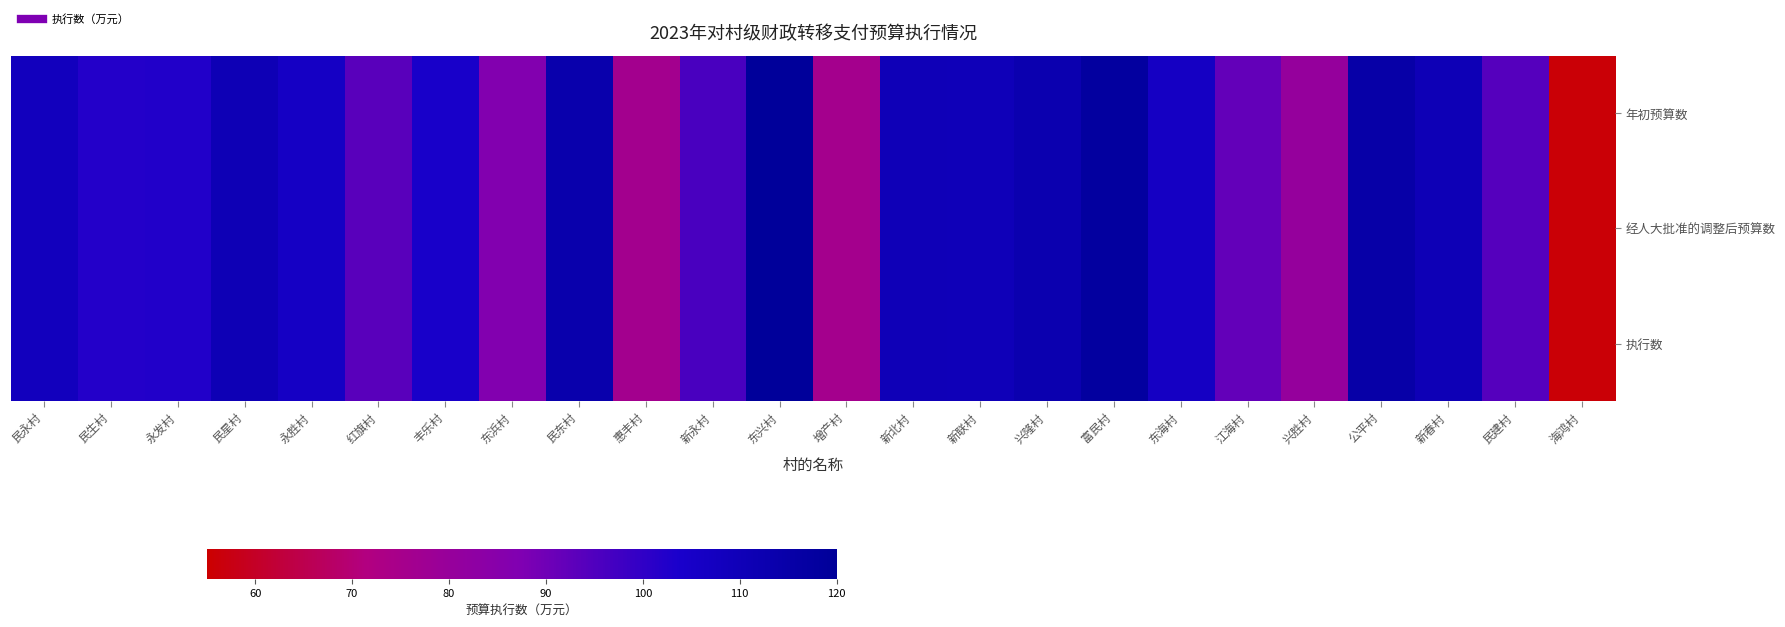

Rank the series at 新春村 from highest to lowest value.

年初预算数, 经人大批准的调整后预算数, 执行数